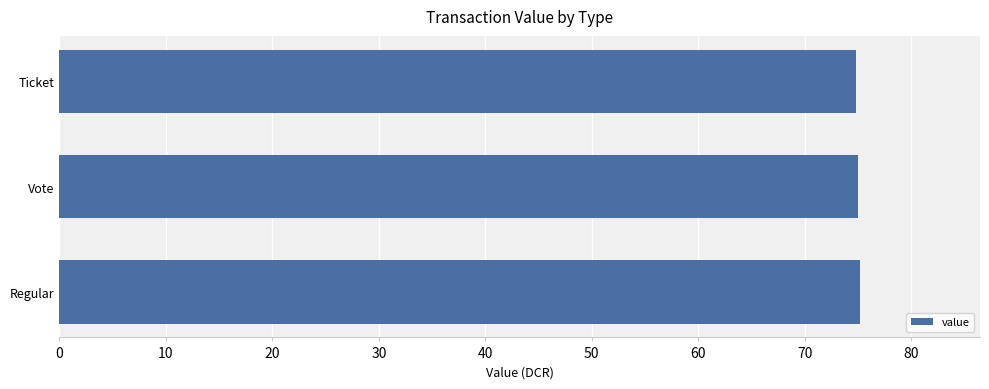

How many data points are above 75?

2